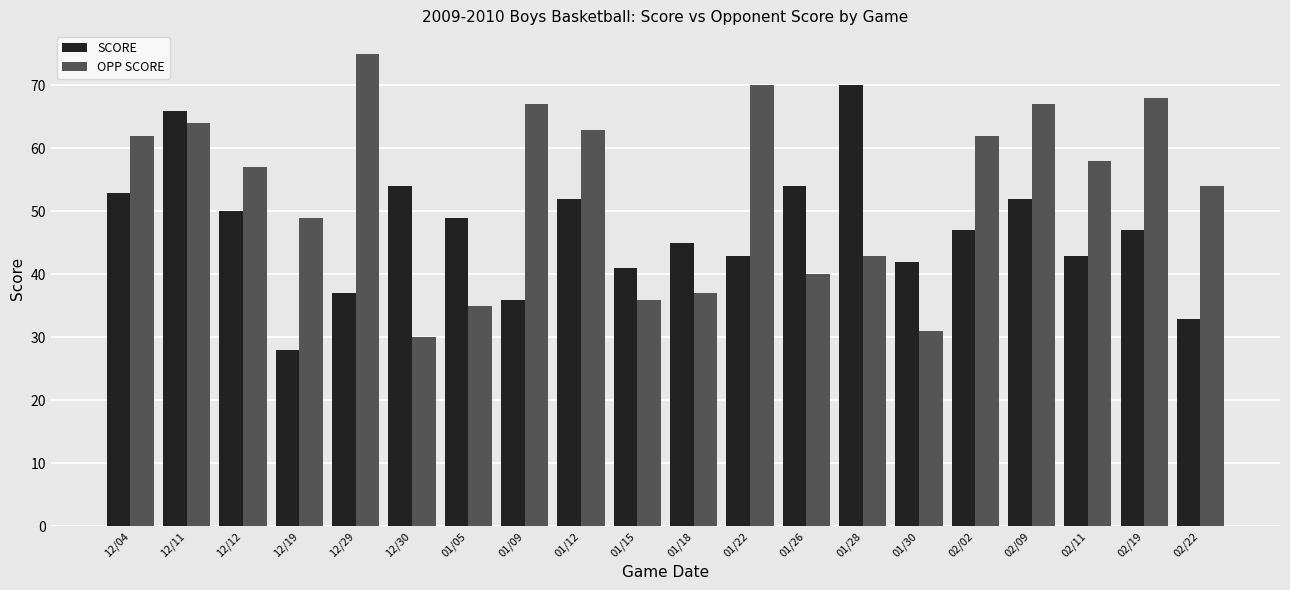

What is the minimum value for SCORE?

28